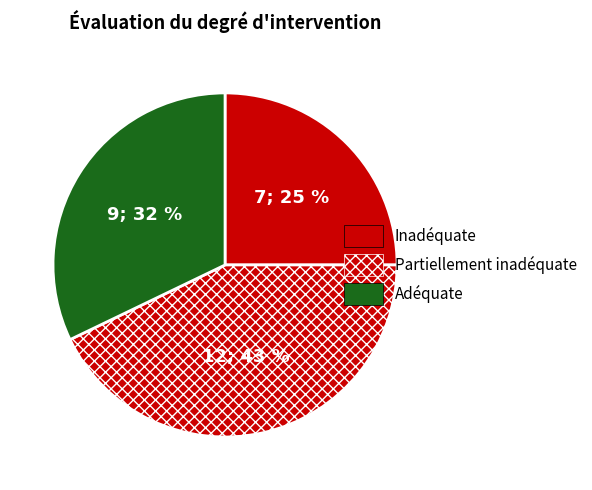

How many slices are in this pie chart?

3